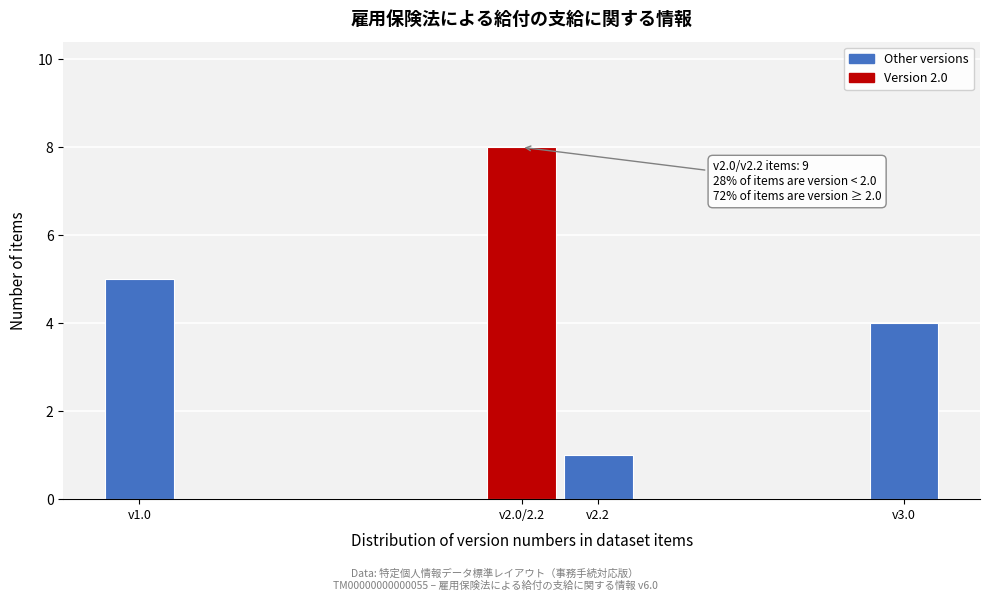

Reading left to right, what are all the values shown in this chart?

v1.0=5	v2.0/2.2=8	v2.2=1	v3.0=4